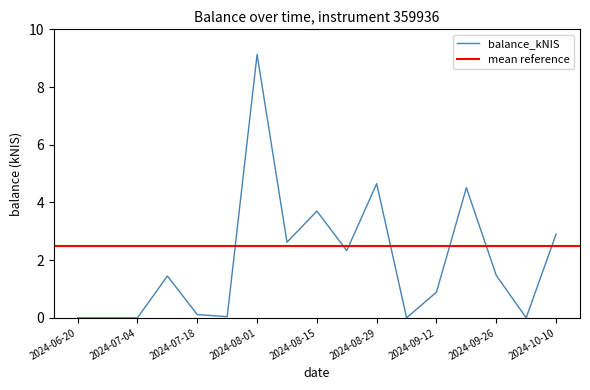

Which label corresponds to the smallest value in the chart?

2024-06-20